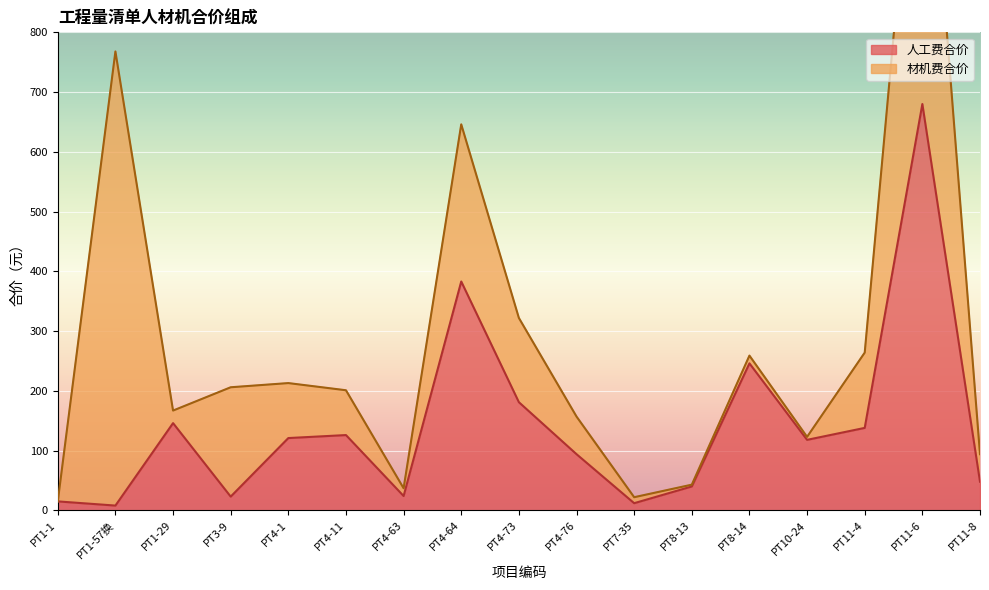

What is the sum of all values?

2403